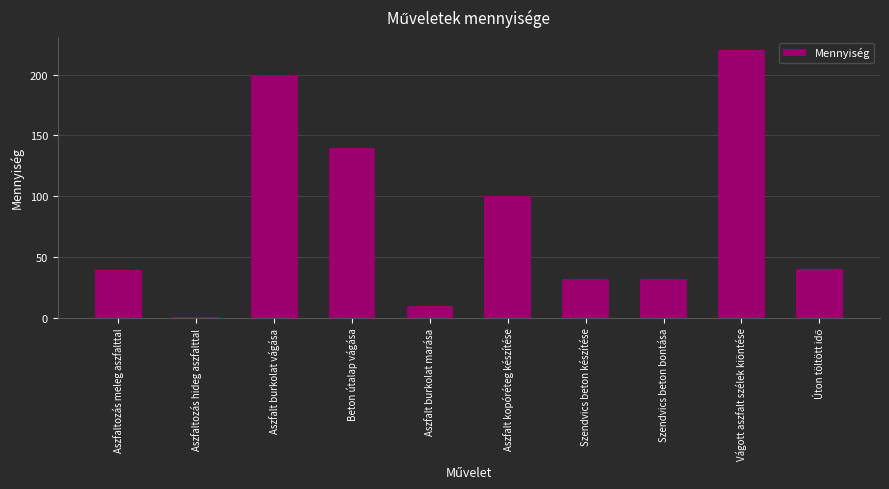

At which label is the value closest to 110?

Aszfalt kopóréteg készítése